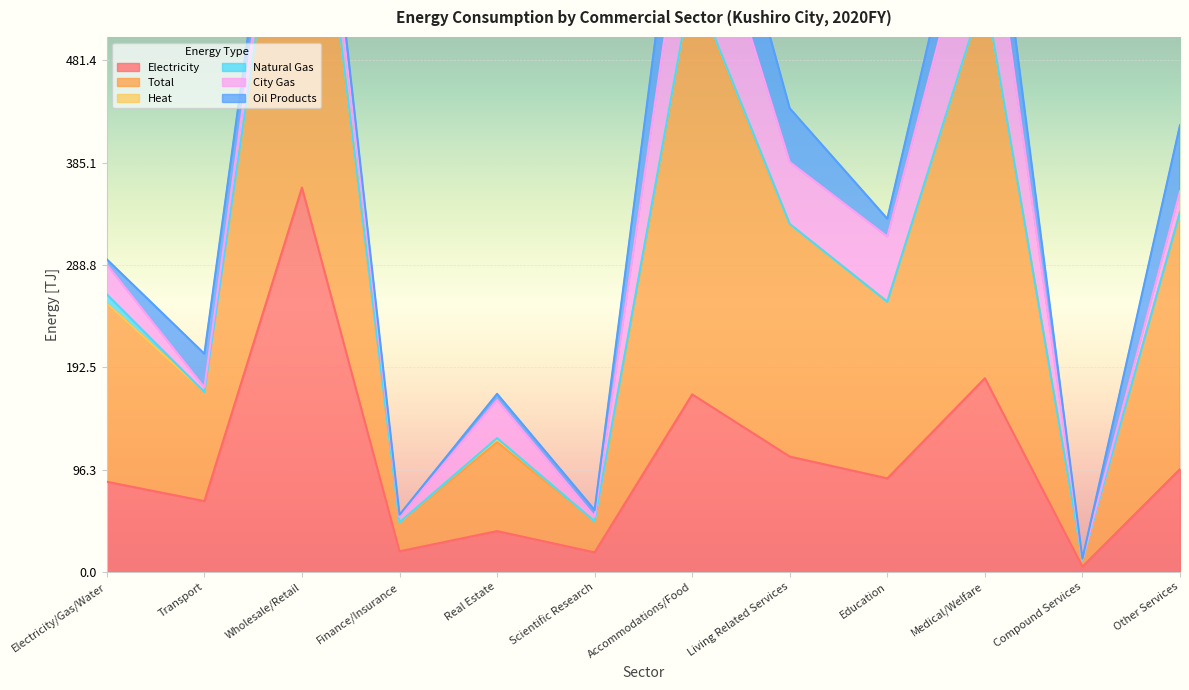

Which series has the largest total across all categories?

Total